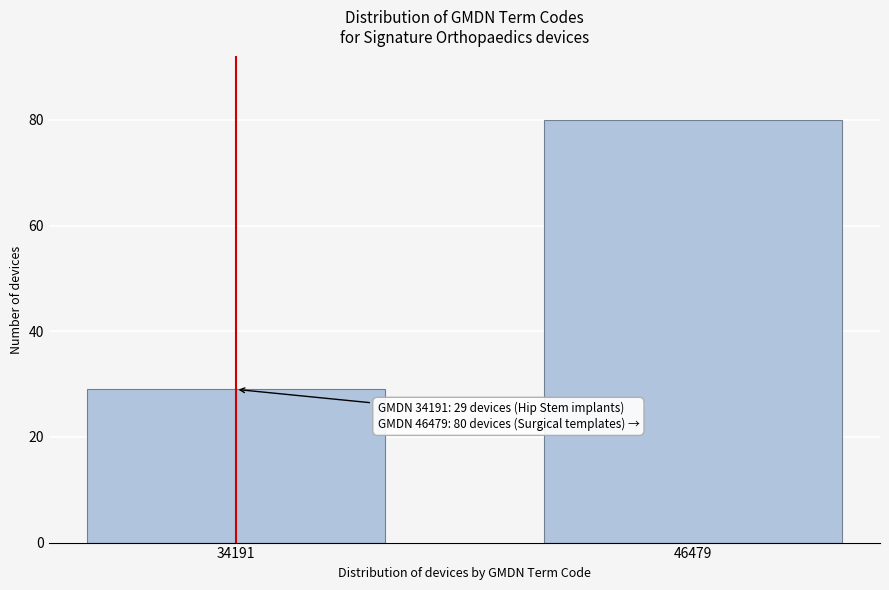

Reading right to left, transcribe all the data shown in this chart.

46479=80	34191=29